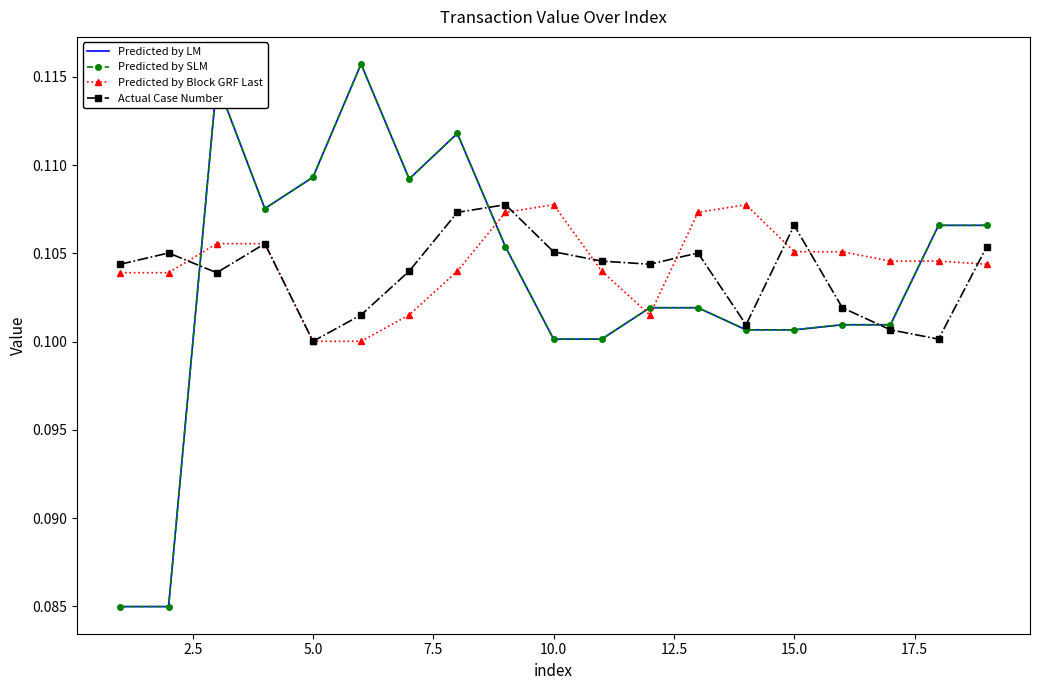

How many interior local peaks does the Predicted by Block GRF Last series have?

2